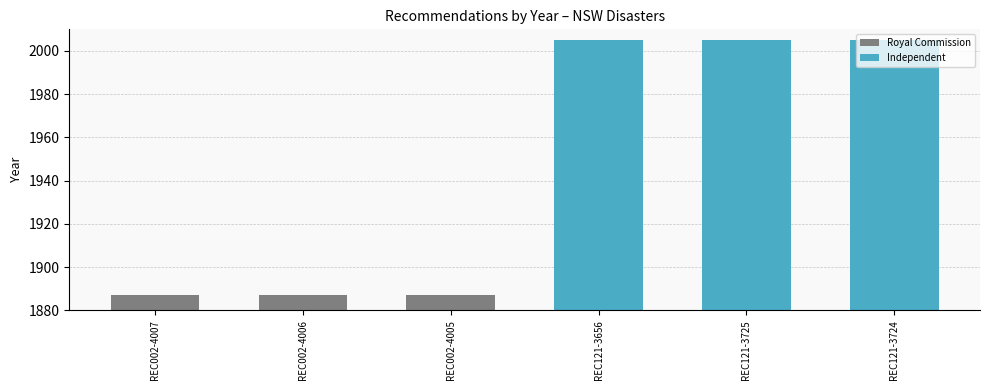

True or false: the data shows 3145 at REC002-4006.

False